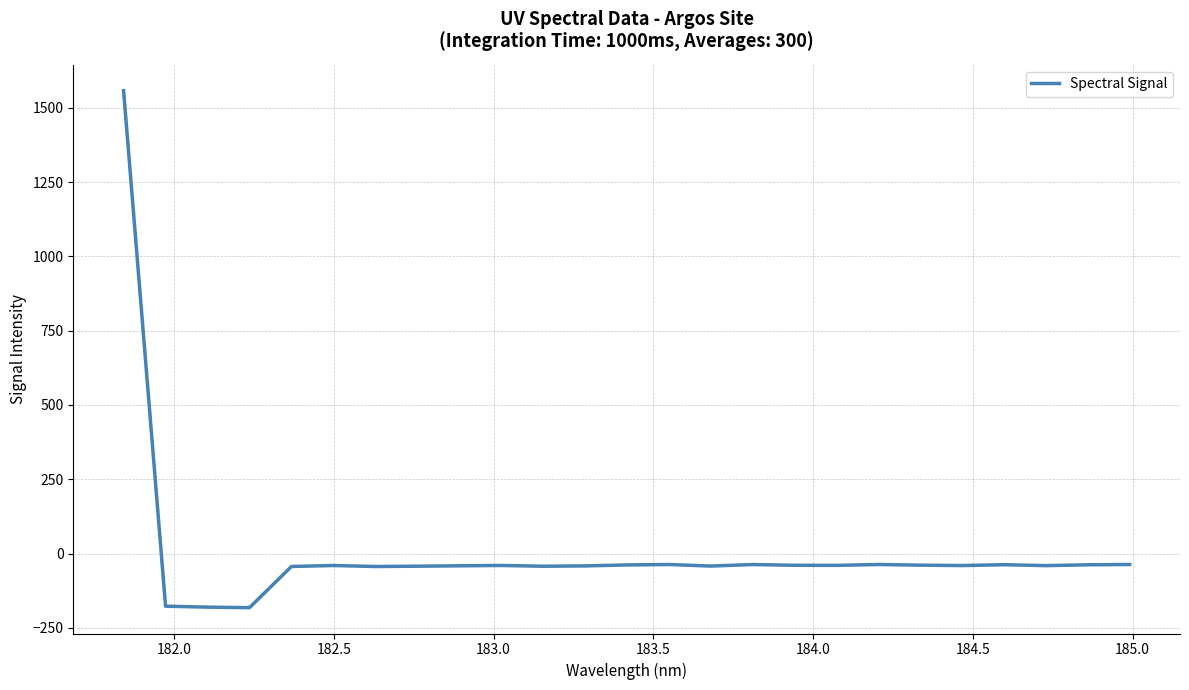

What is the greatest value displayed?

1557.7